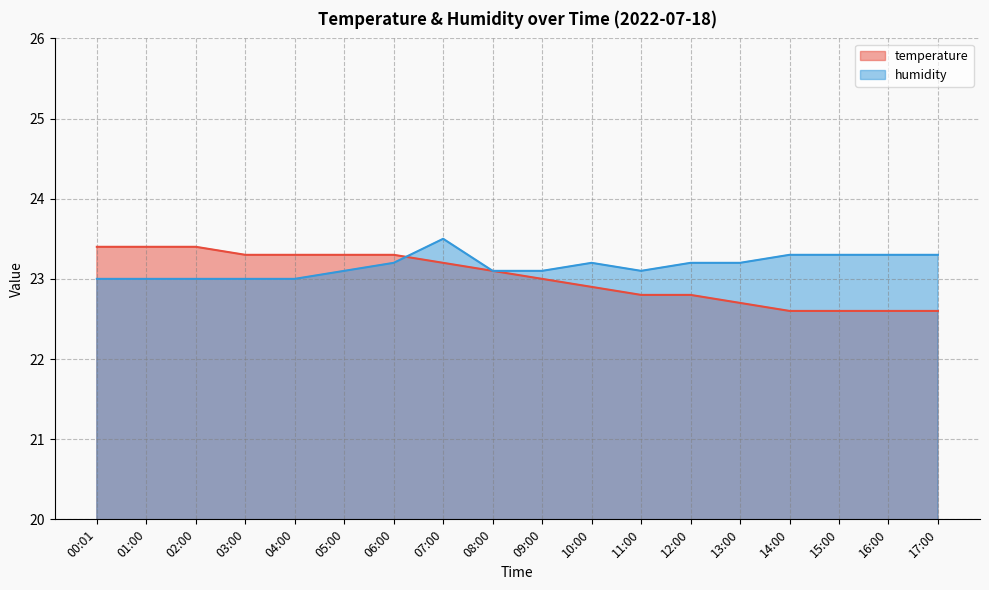

List the series in order of their peak value, lowest first.

temperature, humidity